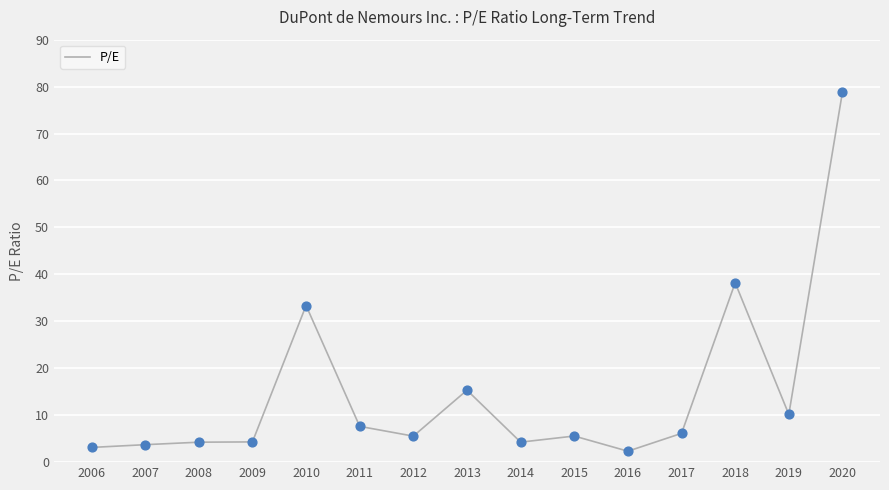

Which has a higher value, 2011 or 2008?

2011